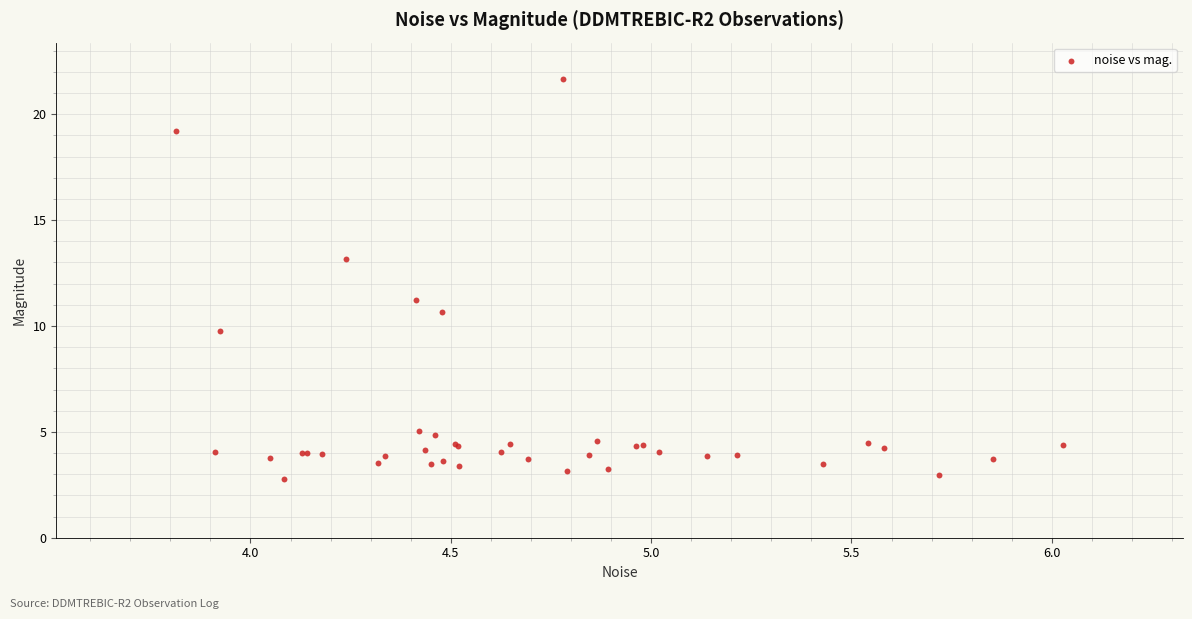

What Y value in the scatter plot is closest to 12?

11.2